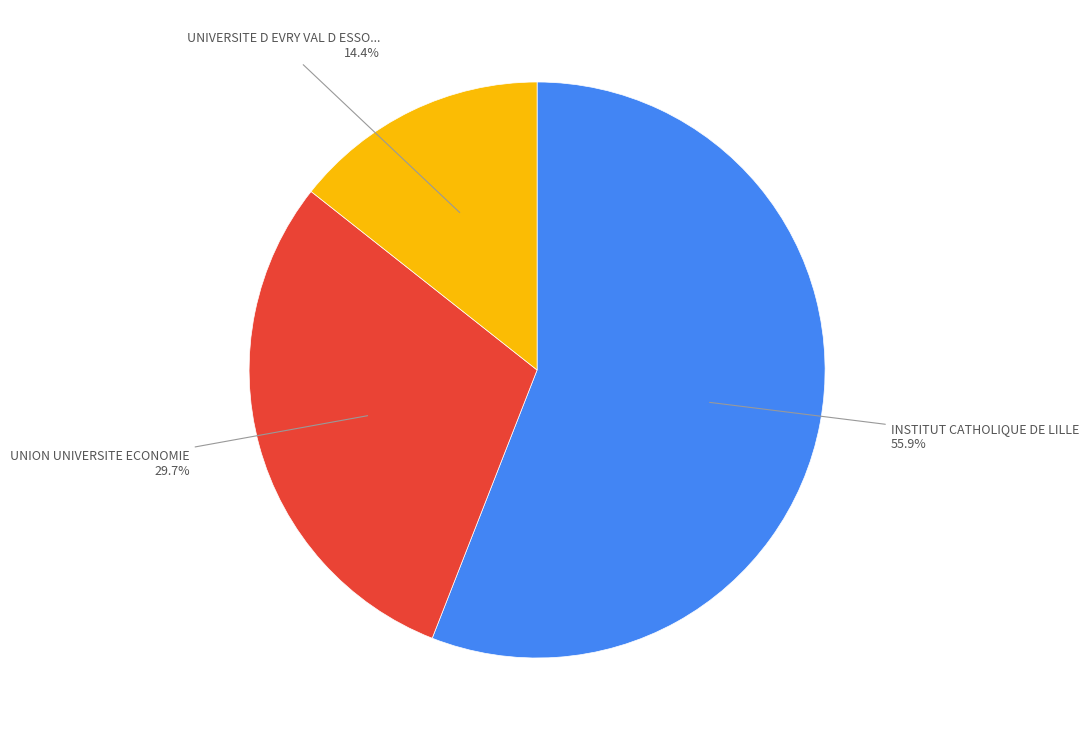

Does any single category account for the majority?

Yes